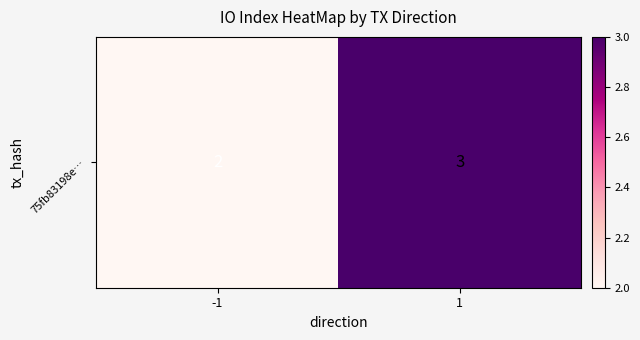

What is the sum of the values at 1 and -1?

5